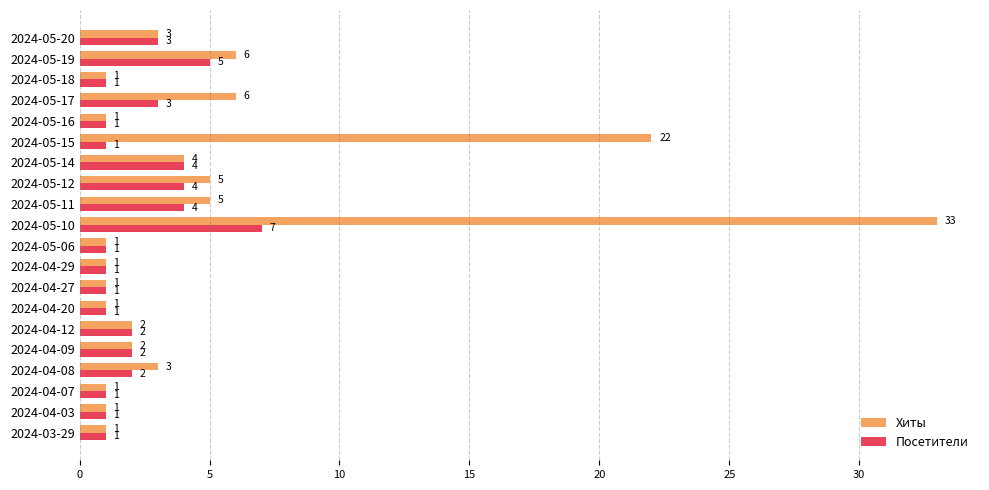

How many values in the Хиты series are below 2?

9